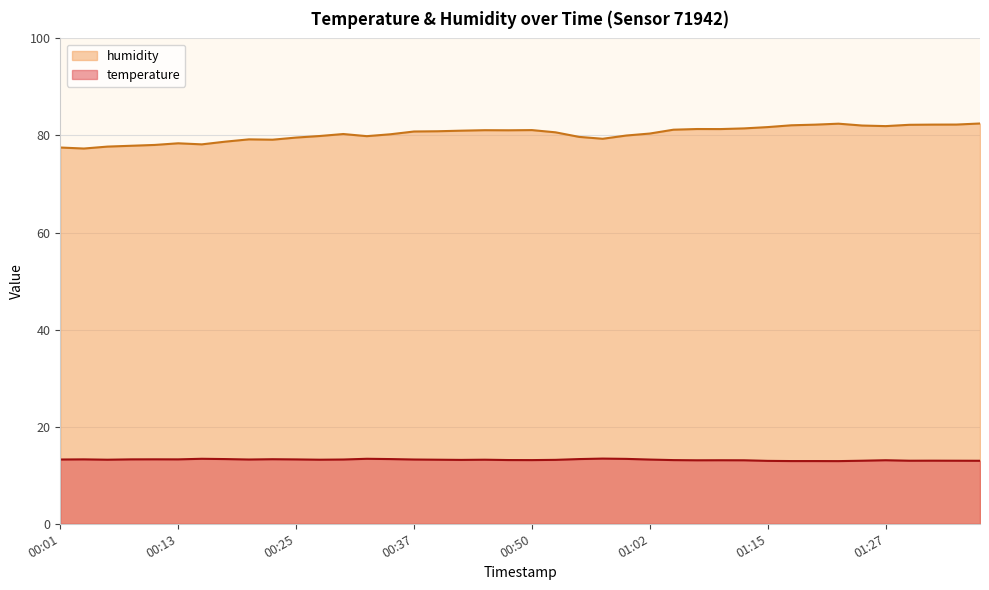

Which series has the largest range (max minus min)?

humidity